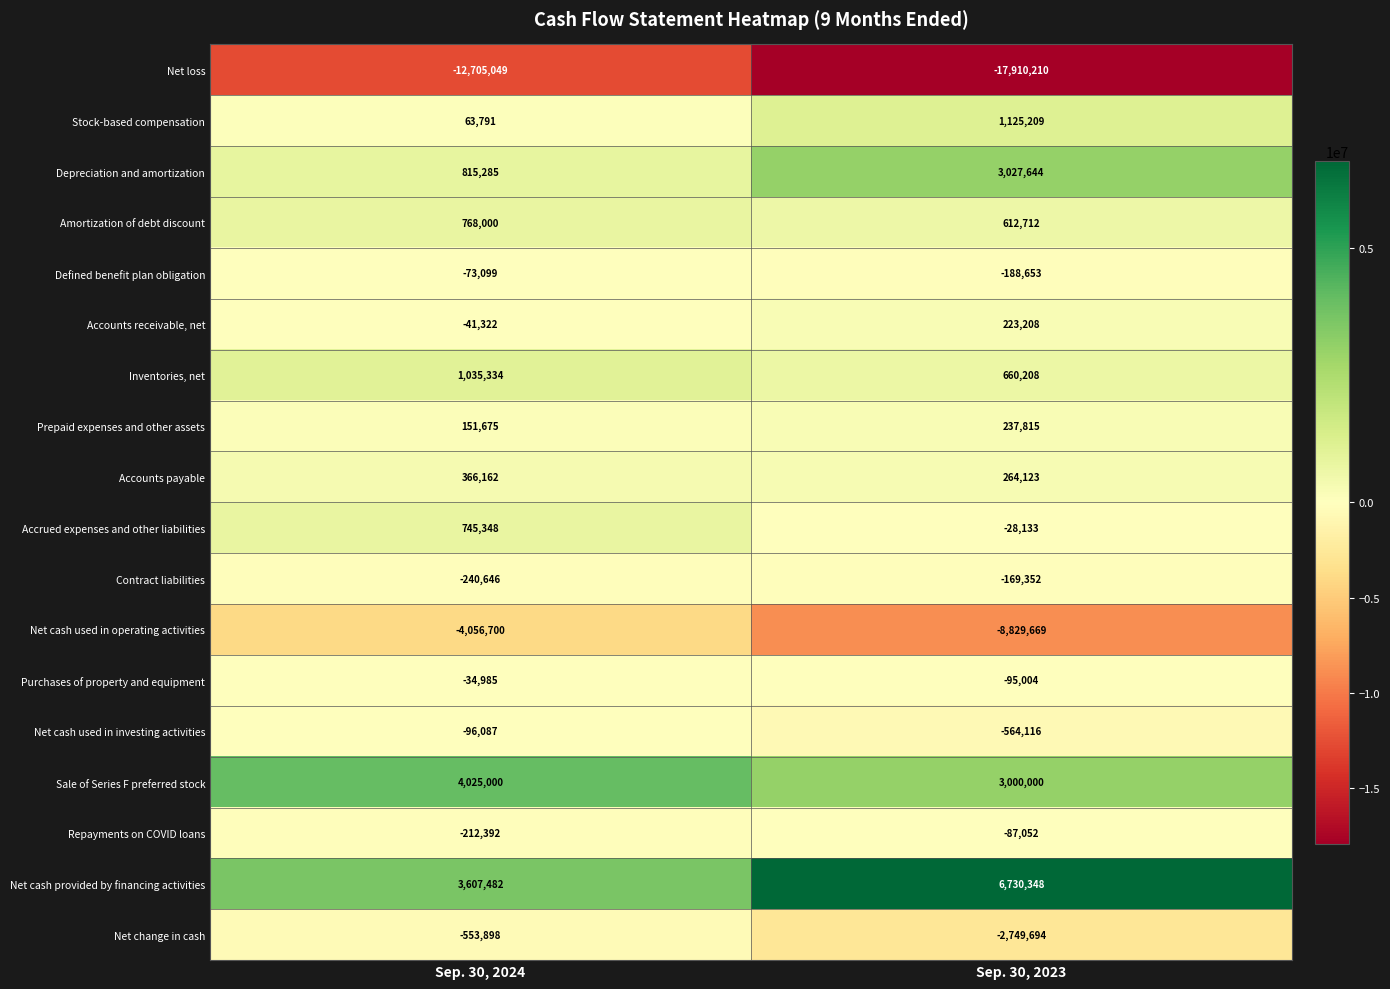

What is the sum of all Contract liabilities values?

-409998